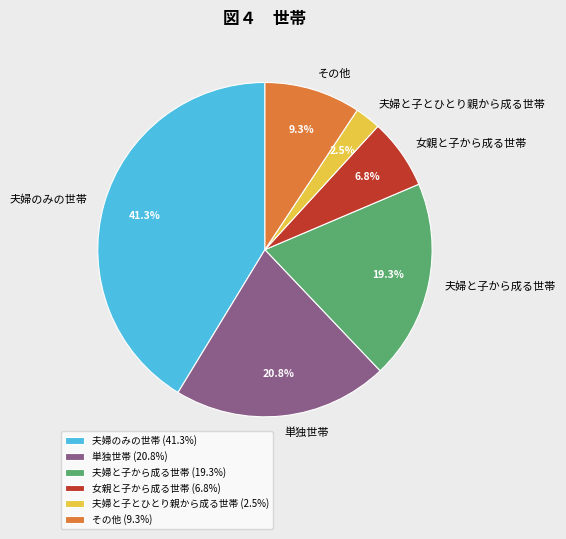

What is the largest slice in the pie chart?

夫婦のみの世帯